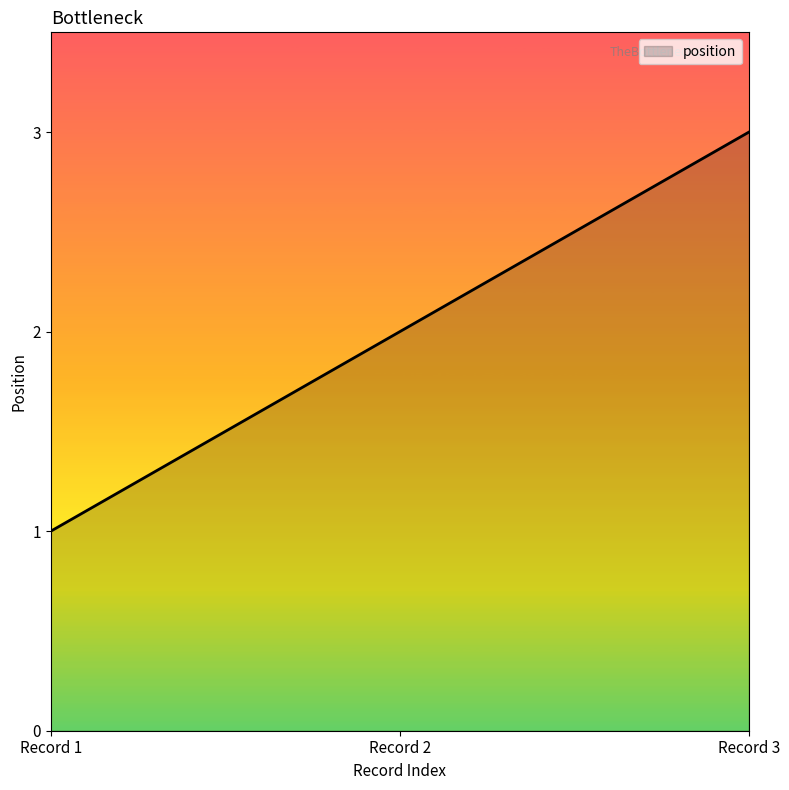

Rank the categories by value from highest to lowest.

Record 3, Record 2, Record 1